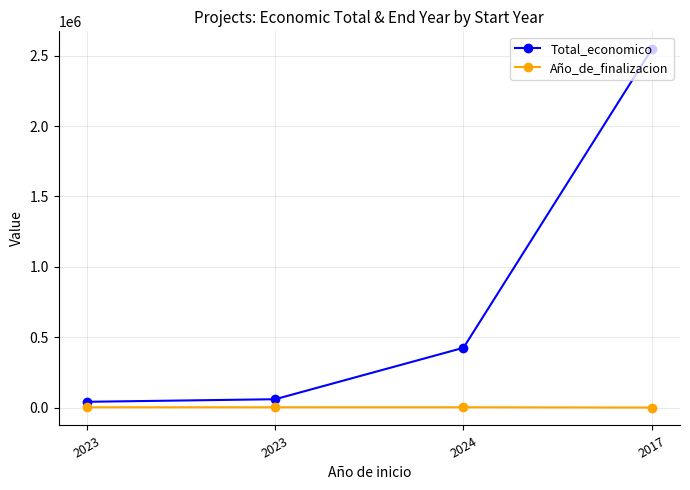

How many values in the Año_de_finalizacion series are below 2037?

2